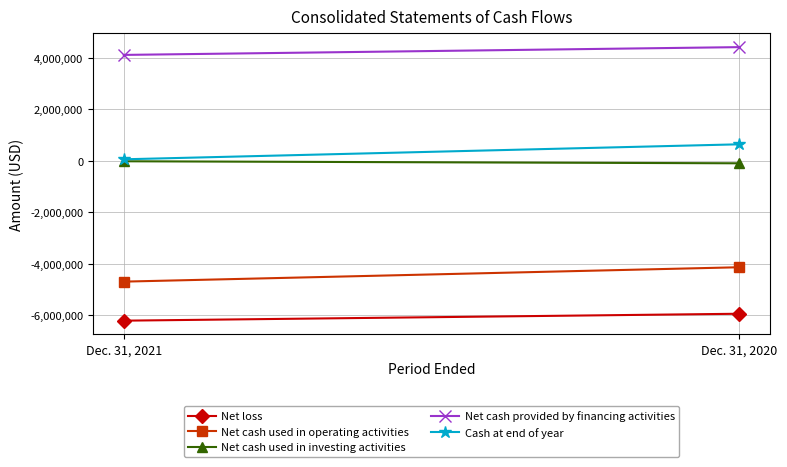

Reading left to right, list all the values displayed in this chart.

Net loss: Dec. 31, 2021=-6200574	Dec. 31, 2020=-5932032
Net cash used in operating activities: Dec. 31, 2021=-4685270	Dec. 31, 2020=-4126869
Net cash used in investing activities: Dec. 31, 2021=-12840	Dec. 31, 2020=-91574
Net cash provided by financing activities: Dec. 31, 2021=4115766	Dec. 31, 2020=4417986
Cash at end of year: Dec. 31, 2021=63418	Dec. 31, 2020=645762